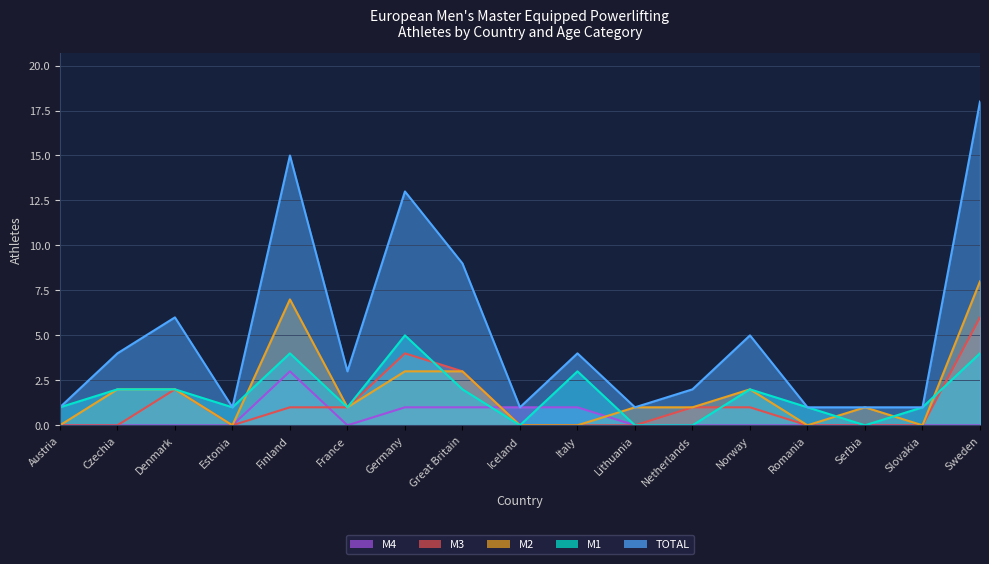

At how many categories does at least one series exceed 14?

2